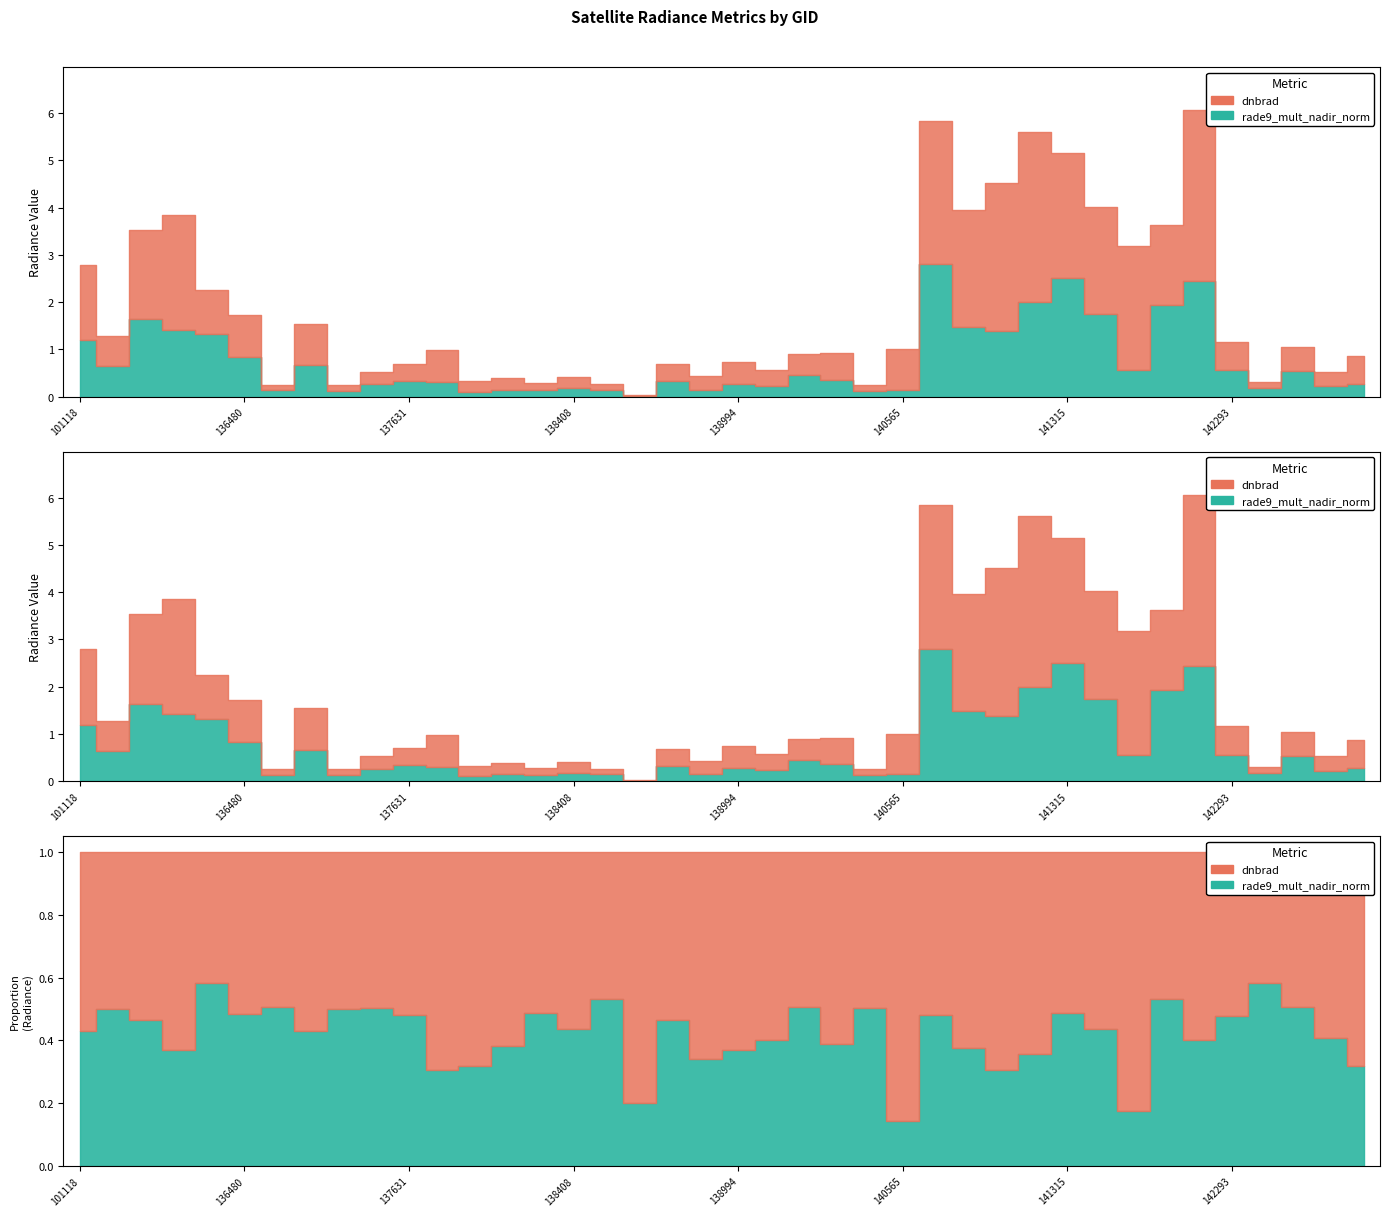

Which series ends up on top after the final intersection of dnbrad and rade9_mult_nadir_norm?

dnbrad